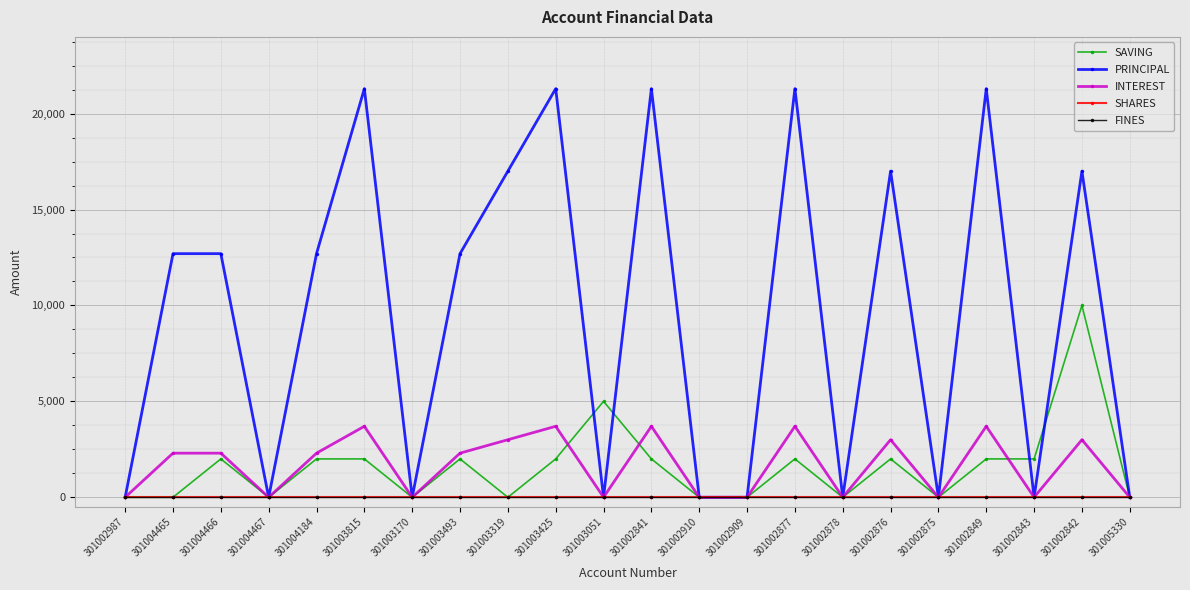

Which series changed the most between 301004465 and 301002875?

PRINCIPAL